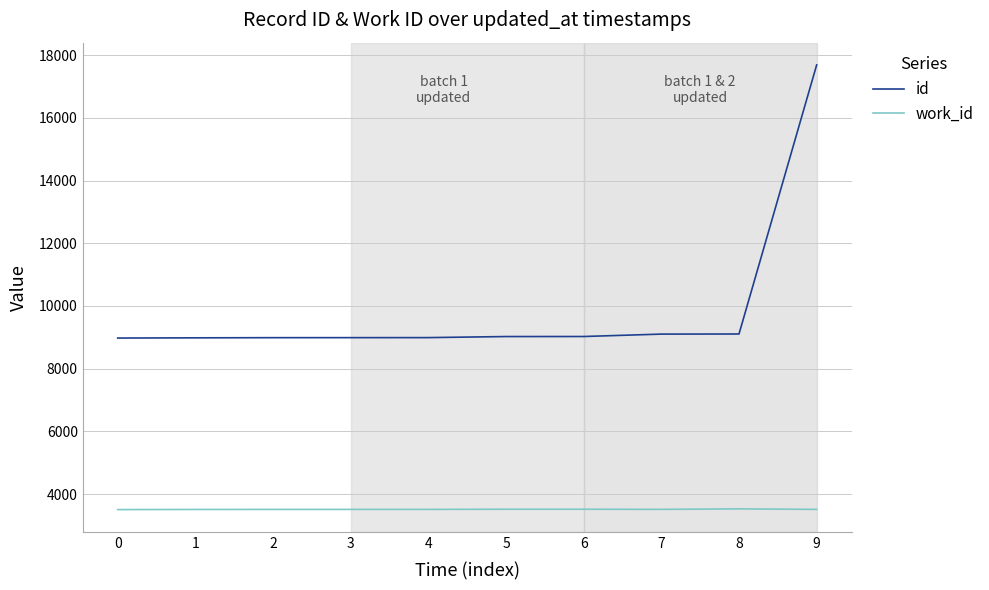

True or false: id and work_id cross at least once.

False